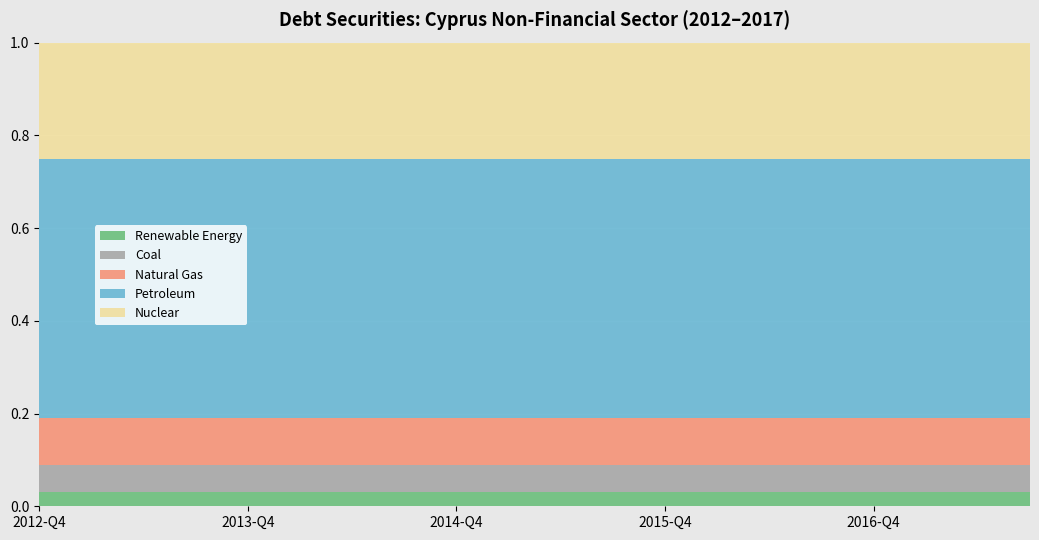

How many lines are shown in the chart?

5